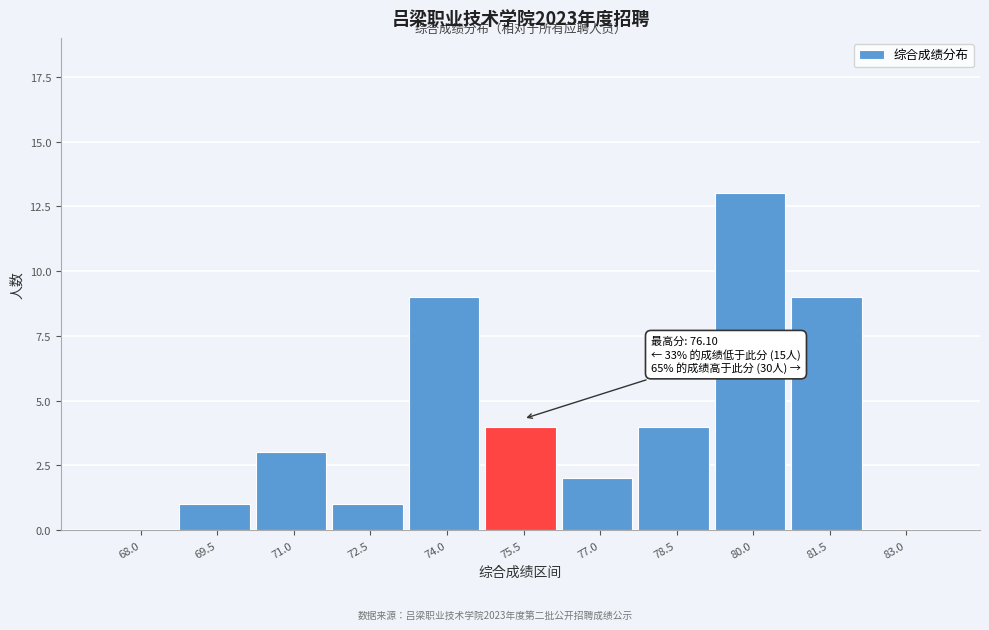

Reading left to right, extract all data points from this chart.

68.0=0	69.5=1	71.0=3	72.5=1	74.0=9	75.5=4	77.0=2	78.5=4	80.0=13	81.5=9	83.0=0